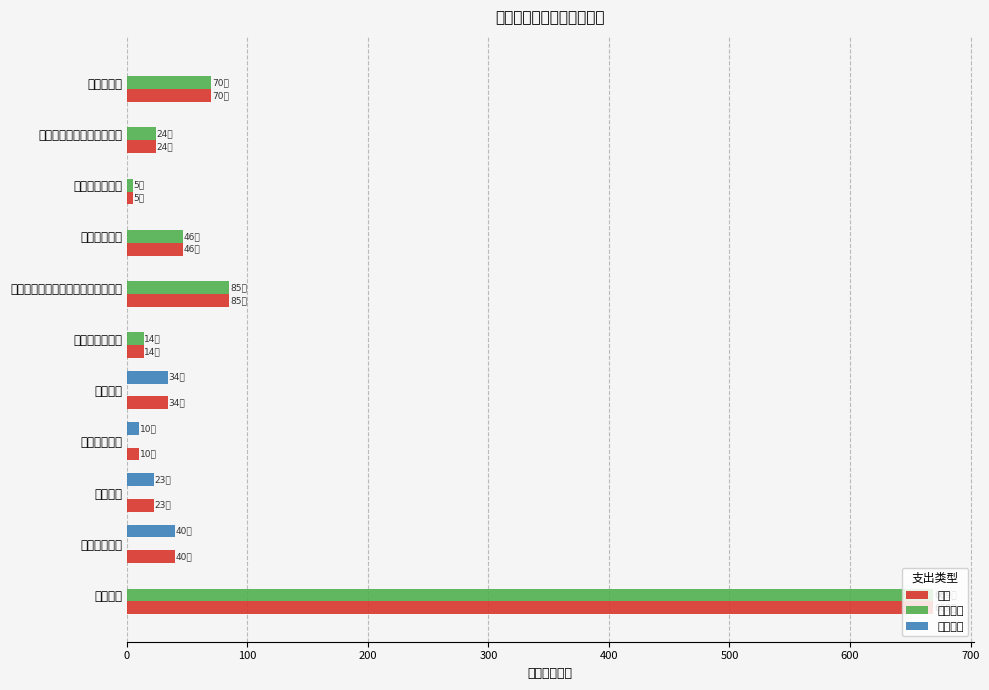

Which series has the widest spread of values?

基本支出